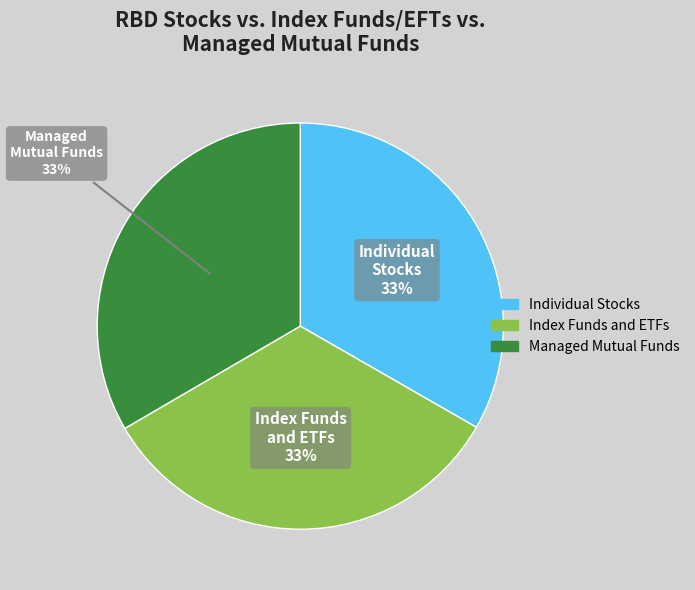

To the nearest percent, what is the average slice percentage?

33%